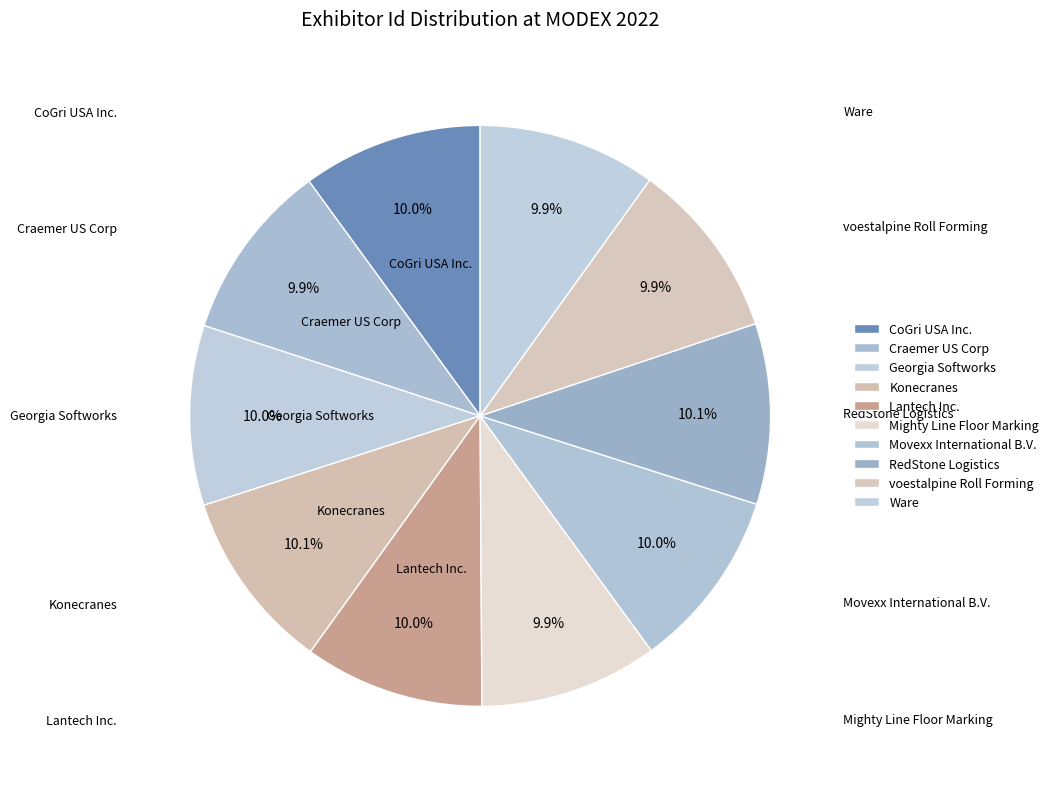

Which has a higher value, Craemer US Corp or CoGri USA Inc.?

CoGri USA Inc.